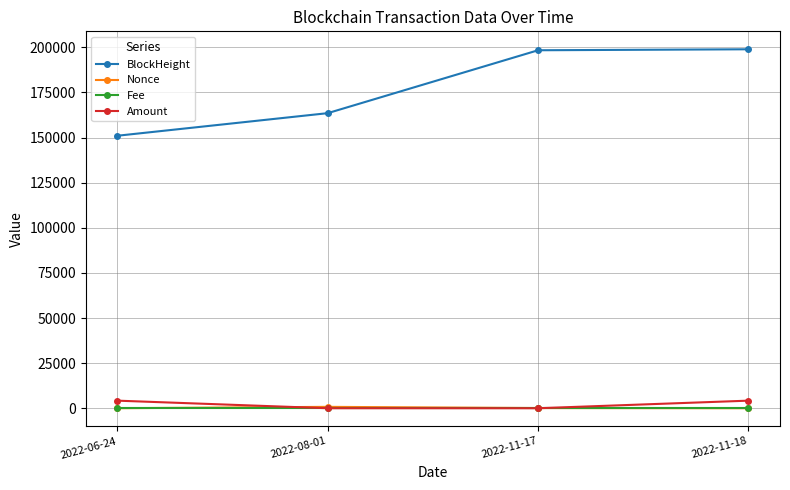

True or false: Nonce and BlockHeight intersect in this chart.

False